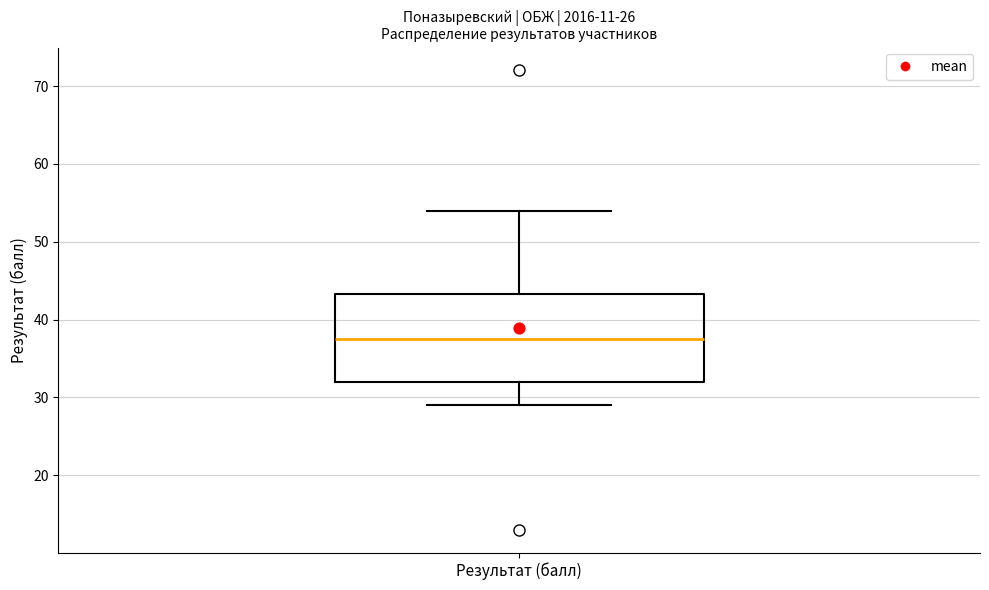

Where does the upper whisker of the box for Результат (балл) end on the y-axis? The values are not printed on the chart, so give them approximately, as read against the axis.

54